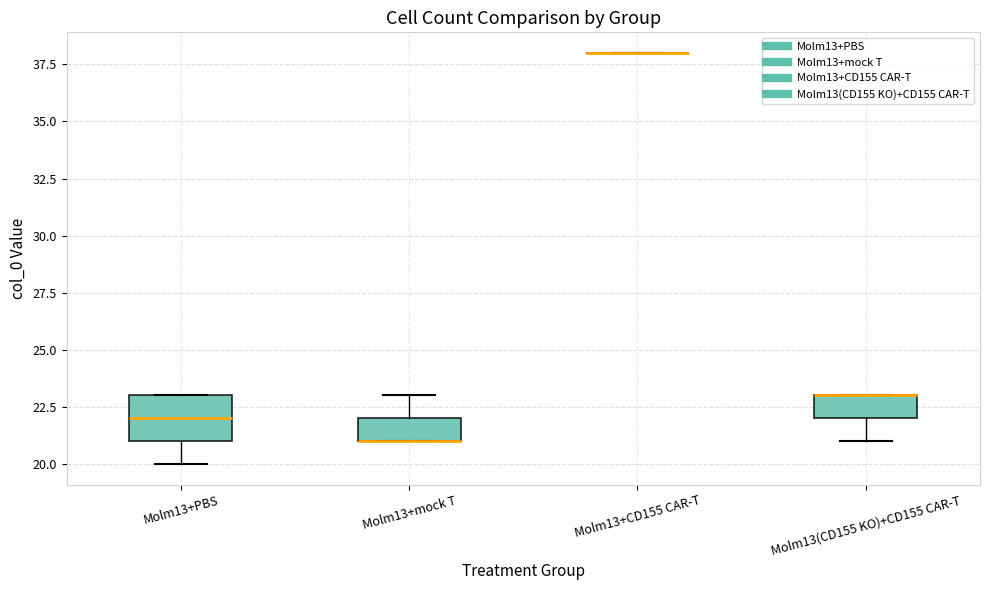

Reading left to right, read every box against the y-axis: the position of its median line, the range the box covers, and the ends of its whiskers. The values are not printed on the chart, so give them approximately, as read against the axis.

Molm13+PBS: median 22, box 21 to 23, whiskers 20 to 23
Molm13+mock T: median 21 (drawn on the box's lower edge), box 21 to 22, whiskers 21 to 23
Molm13+CD155 CAR-T: box collapsed to a line at 38, whiskers 38 to 38
Molm13(CD155 KO)+CD155 CAR-T: median 23 (drawn on the box's upper edge), box 22 to 23, whiskers 21 to 23